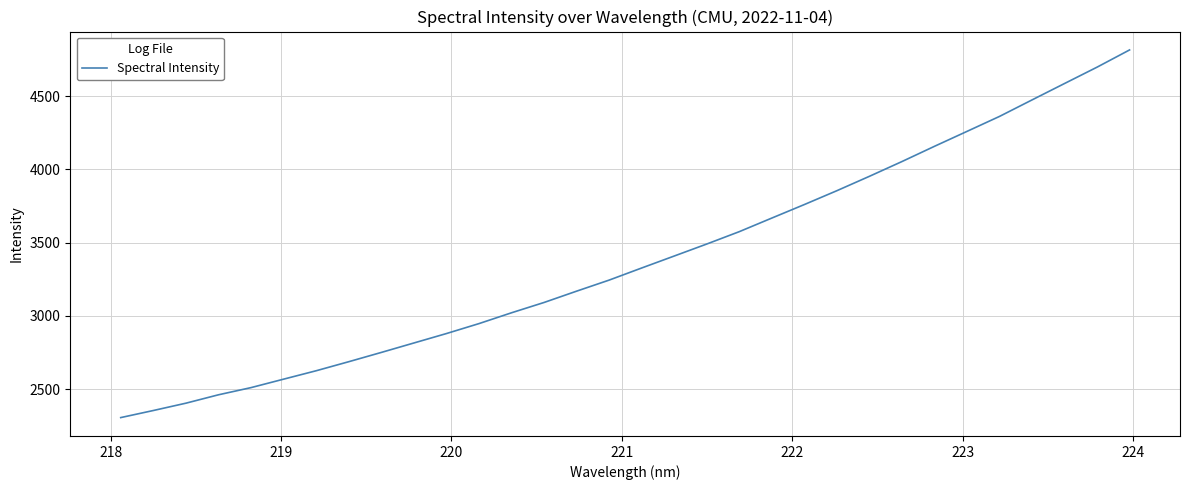

What is the greatest value displayed?

4815.8